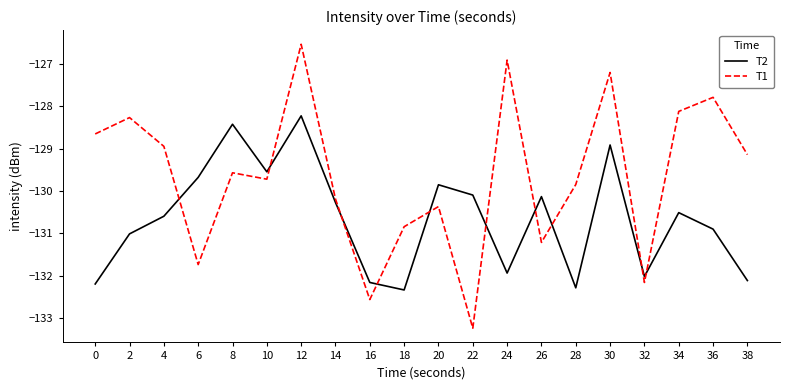

What is the difference between the highest and lowest values at 28?

2.4